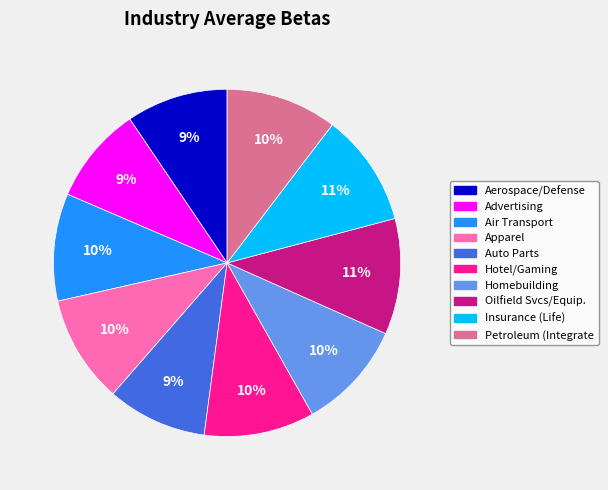

Is there any slice that represents more than half of the pie?

No